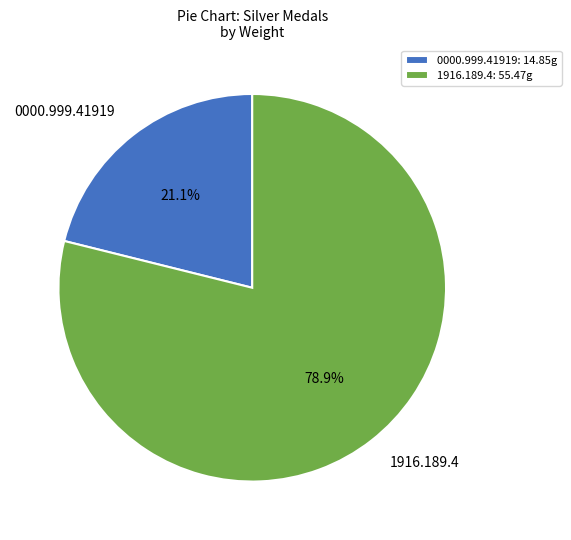

How many segments does this pie chart have?

2